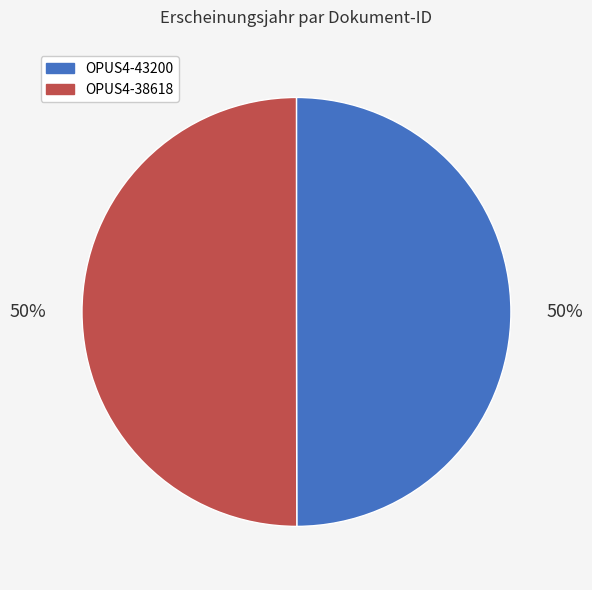

To the nearest percent, what is the combined percentage of OPUS4-38618 and OPUS4-43200?

100%